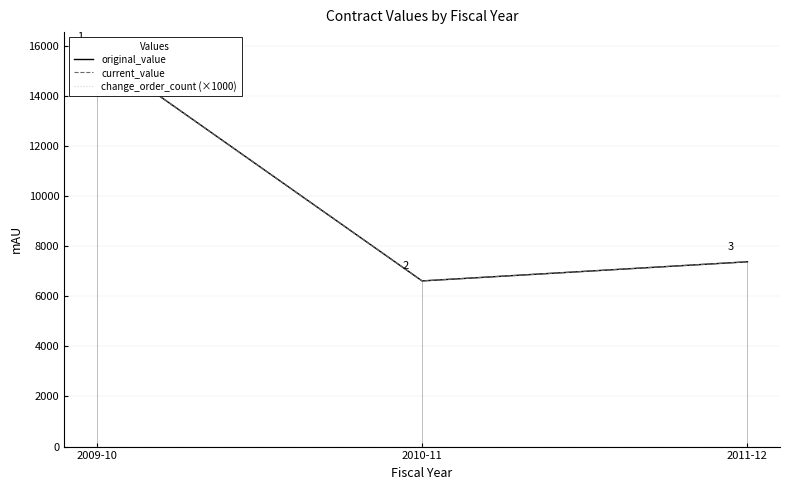

Reading left to right, list all the values displayed in this chart.

original_value: 15763.0	6615.3	7379.5
current_value: 15763.0	6615.3	7379.5
change_order_count (×1000): 0.0	0.0	0.0